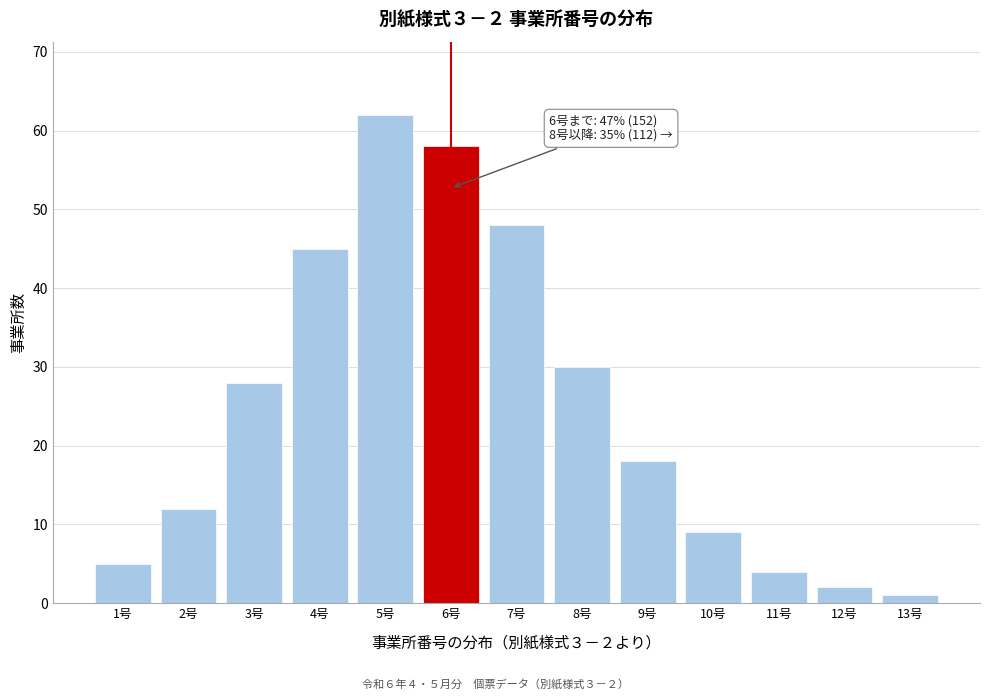

Reading left to right, transcribe all the data shown in this chart.

5	12	28	45	62	58	48	30	18	9	4	2	1